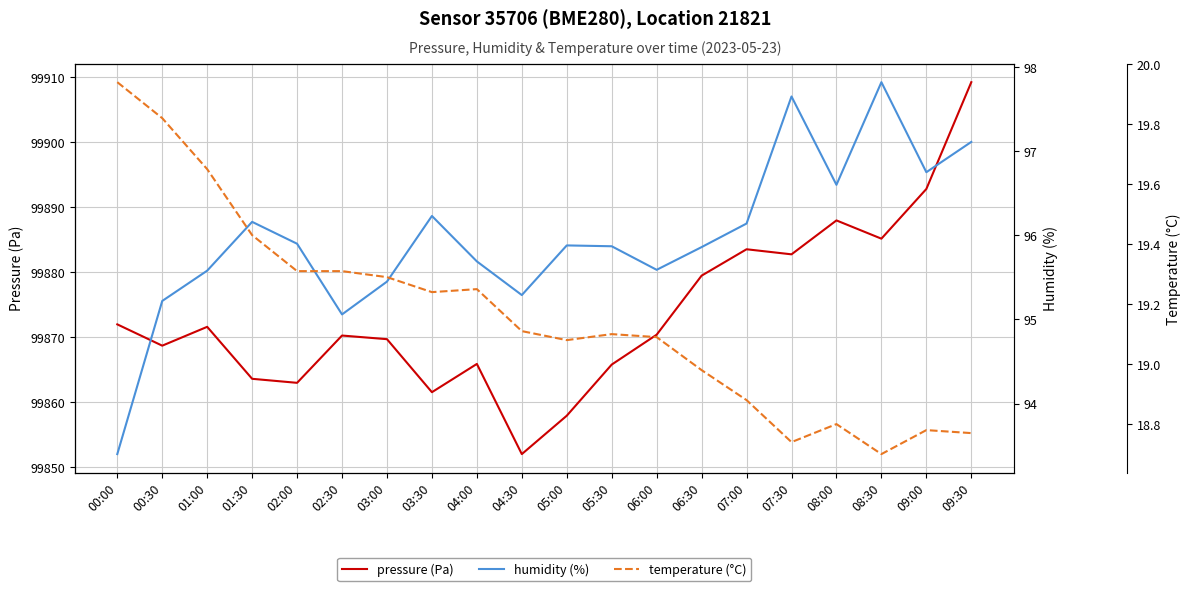

At which category does the chart reach its peak across all series?

09:30